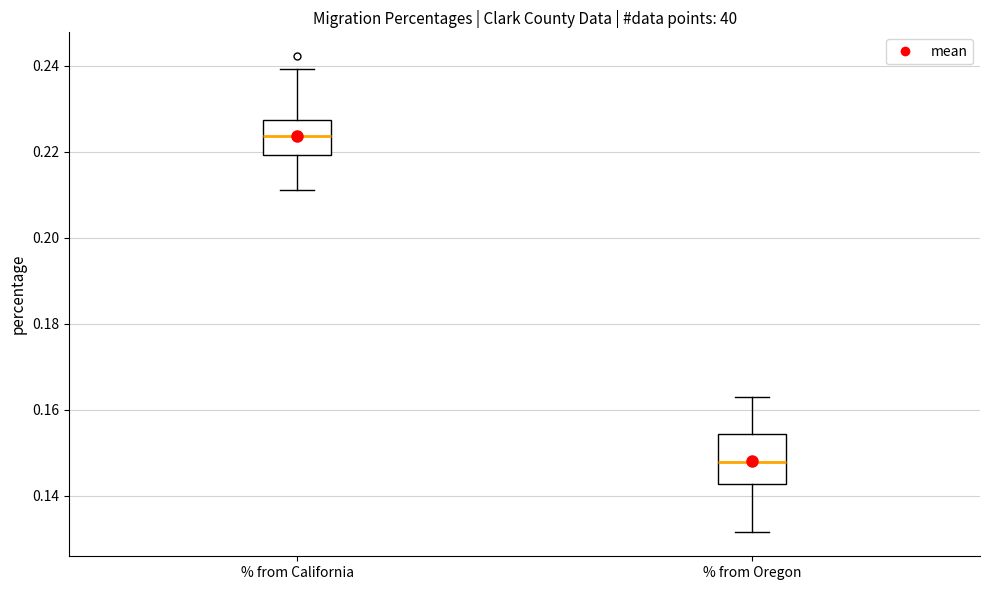

Which box is the tallest, from its lower edge to its upper edge?

% from Oregon